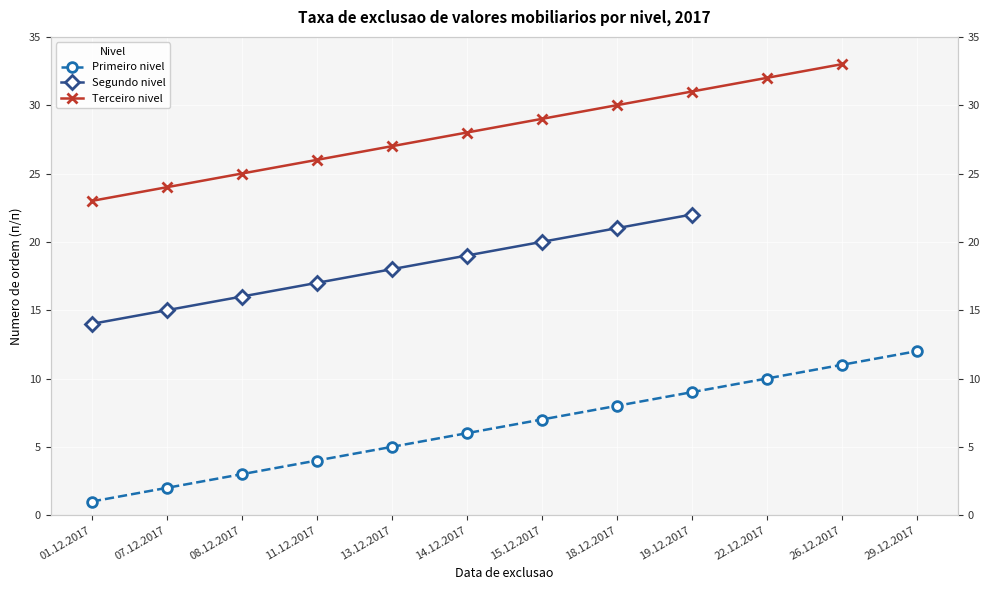

Which series has the largest total across all categories?

Primeiro nivel